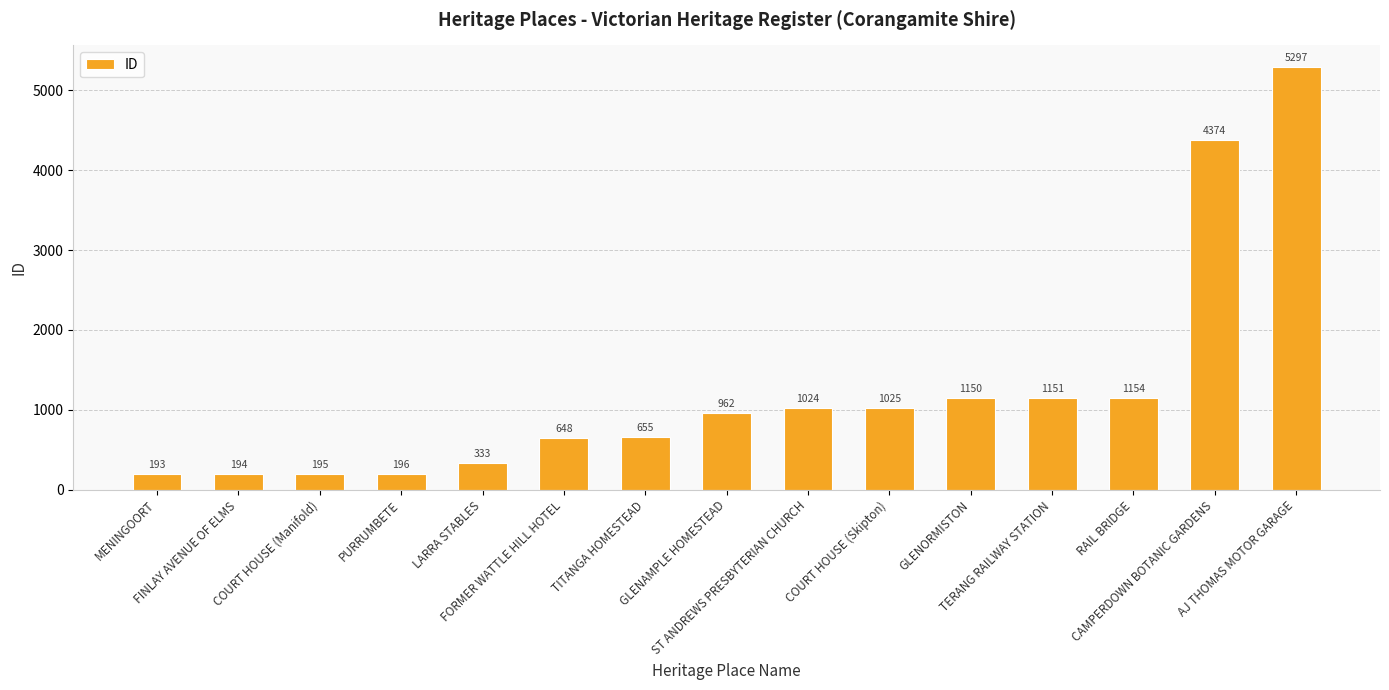

What is the sum of all values?

18551